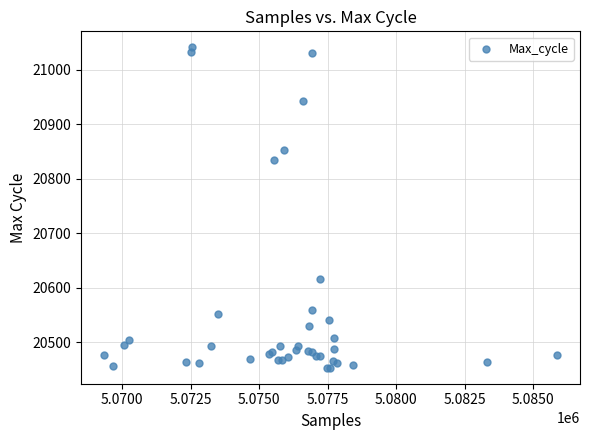

What Y value in the scatter plot is closest to 20747?

20835